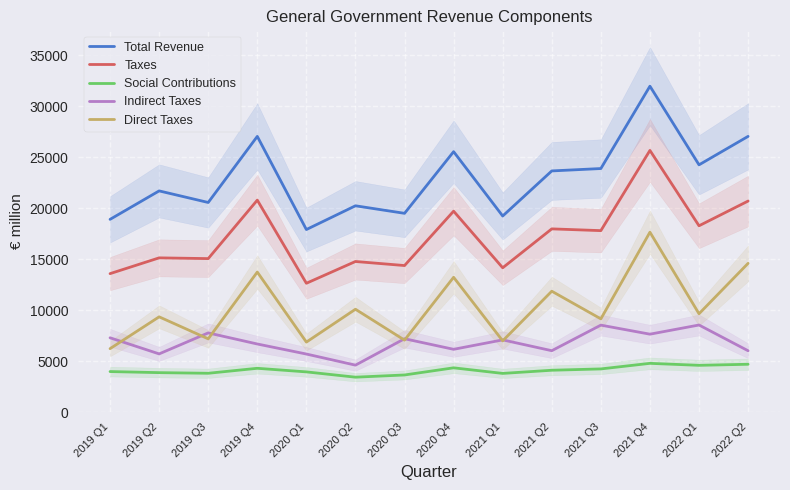

How many categories are shown in the chart?

14